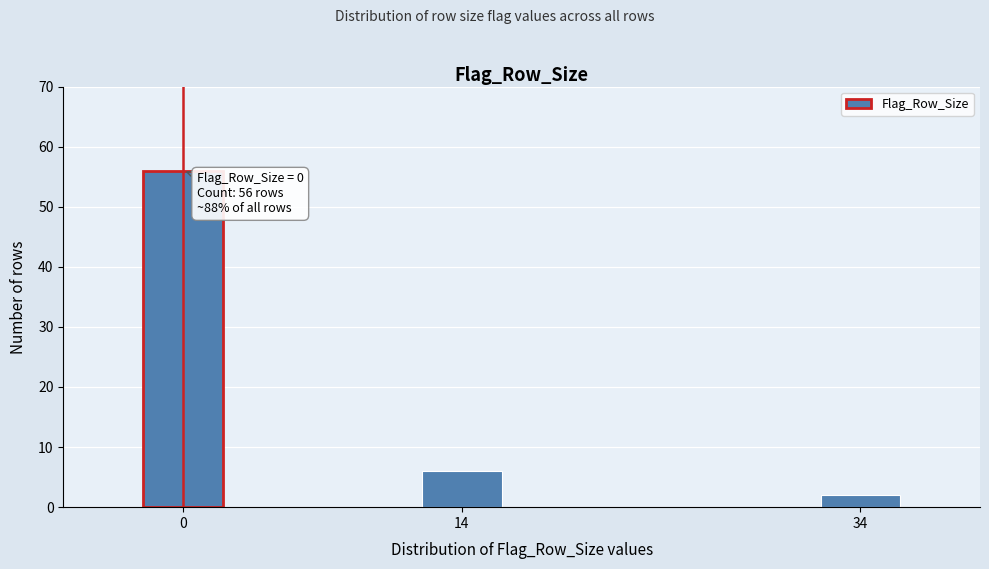

Reading left to right, list all the values displayed in this chart.

56	6	2